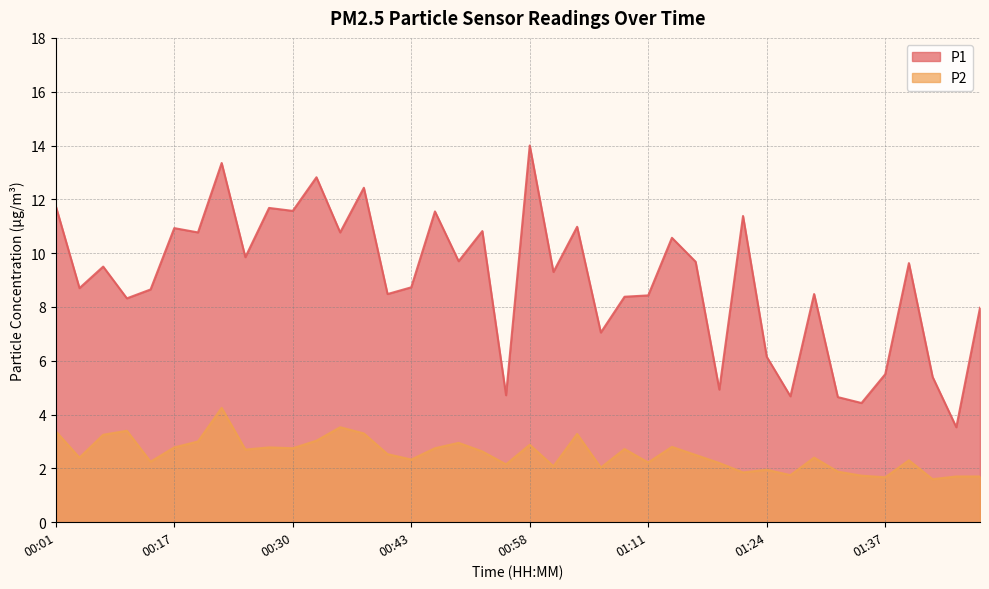

Rank the series by their maximum value, from highest to lowest.

P1, P2